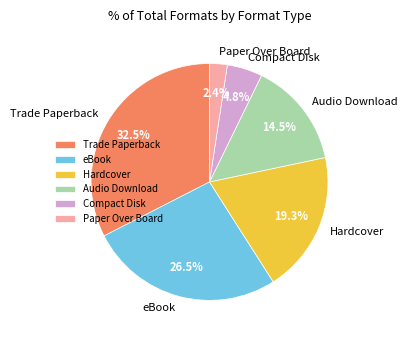

Is there a majority slice in this chart?

No